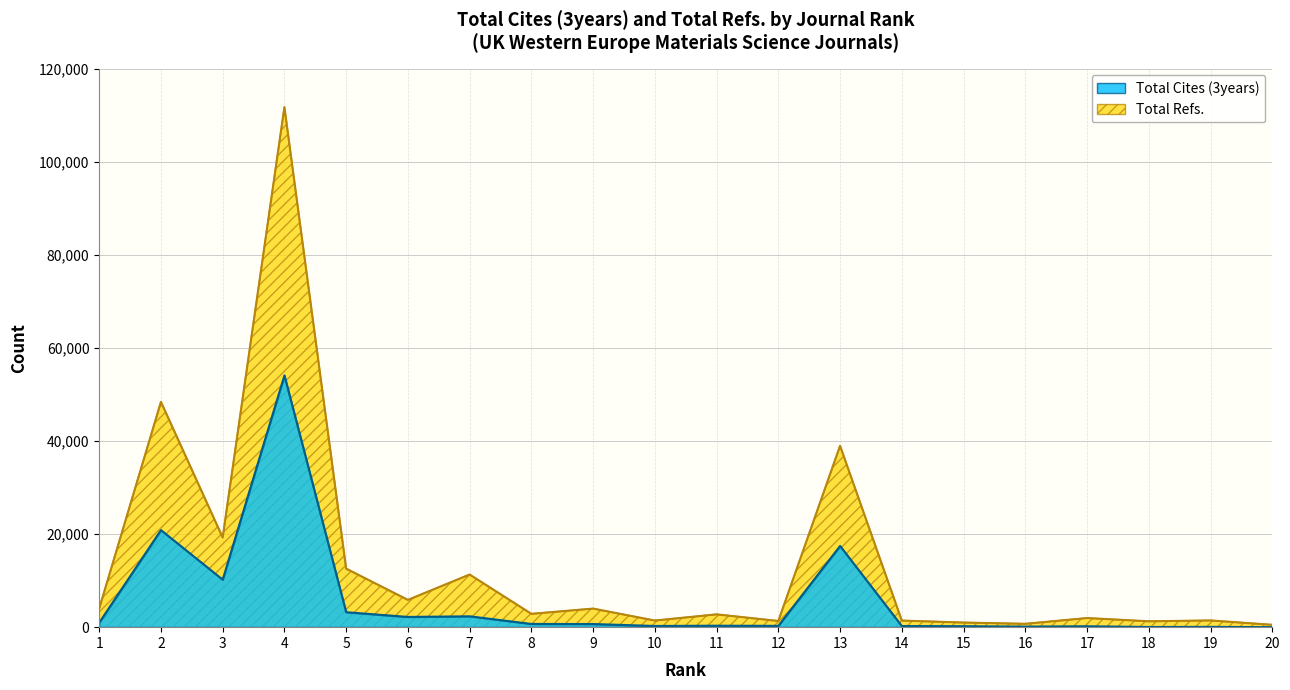

List the labels in order of Total Refs. value, largest first.

4, 2, 13, 3, 5, 7, 6, 1, 9, 8, 11, 17, 19, 10, 14, 12, 18, 15, 16, 20